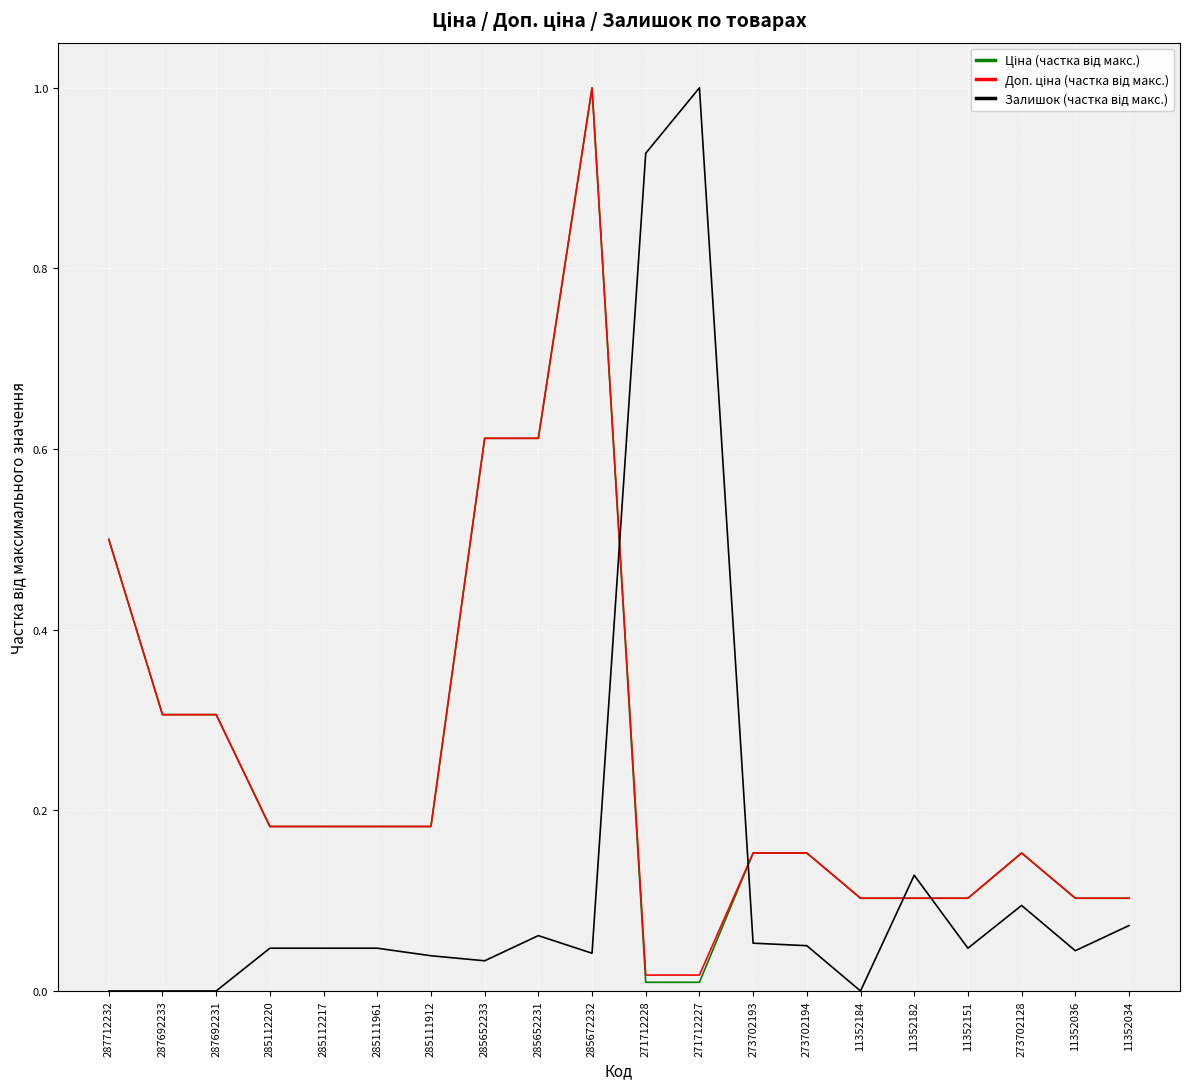

At which category is the sum across all series the highest?

285672232